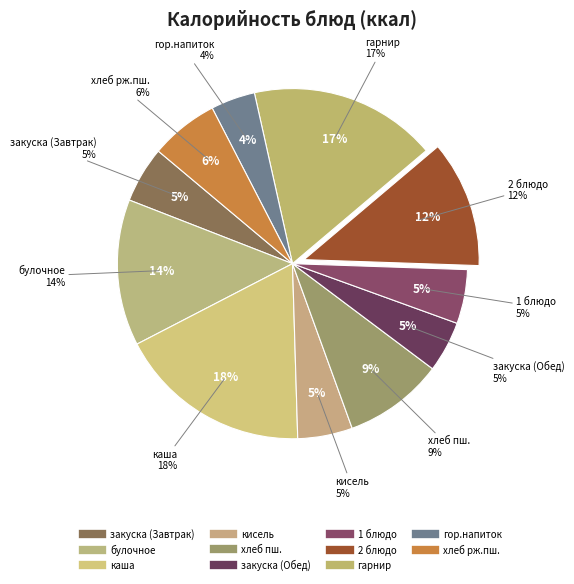

Which has a higher value, закуска (Обед) or каша?

каша